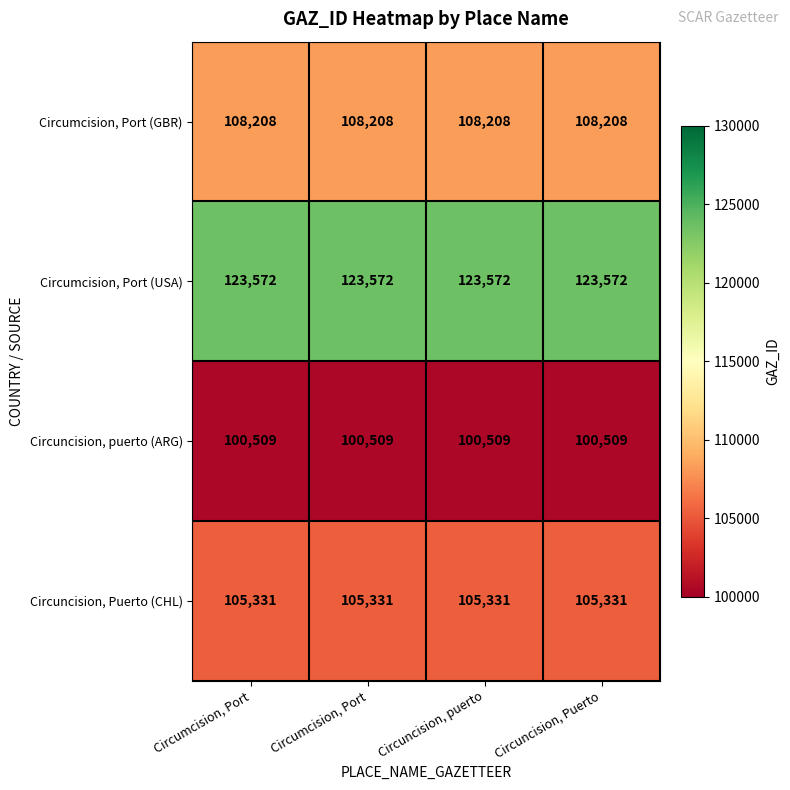

Count the number of data series in this chart.

4